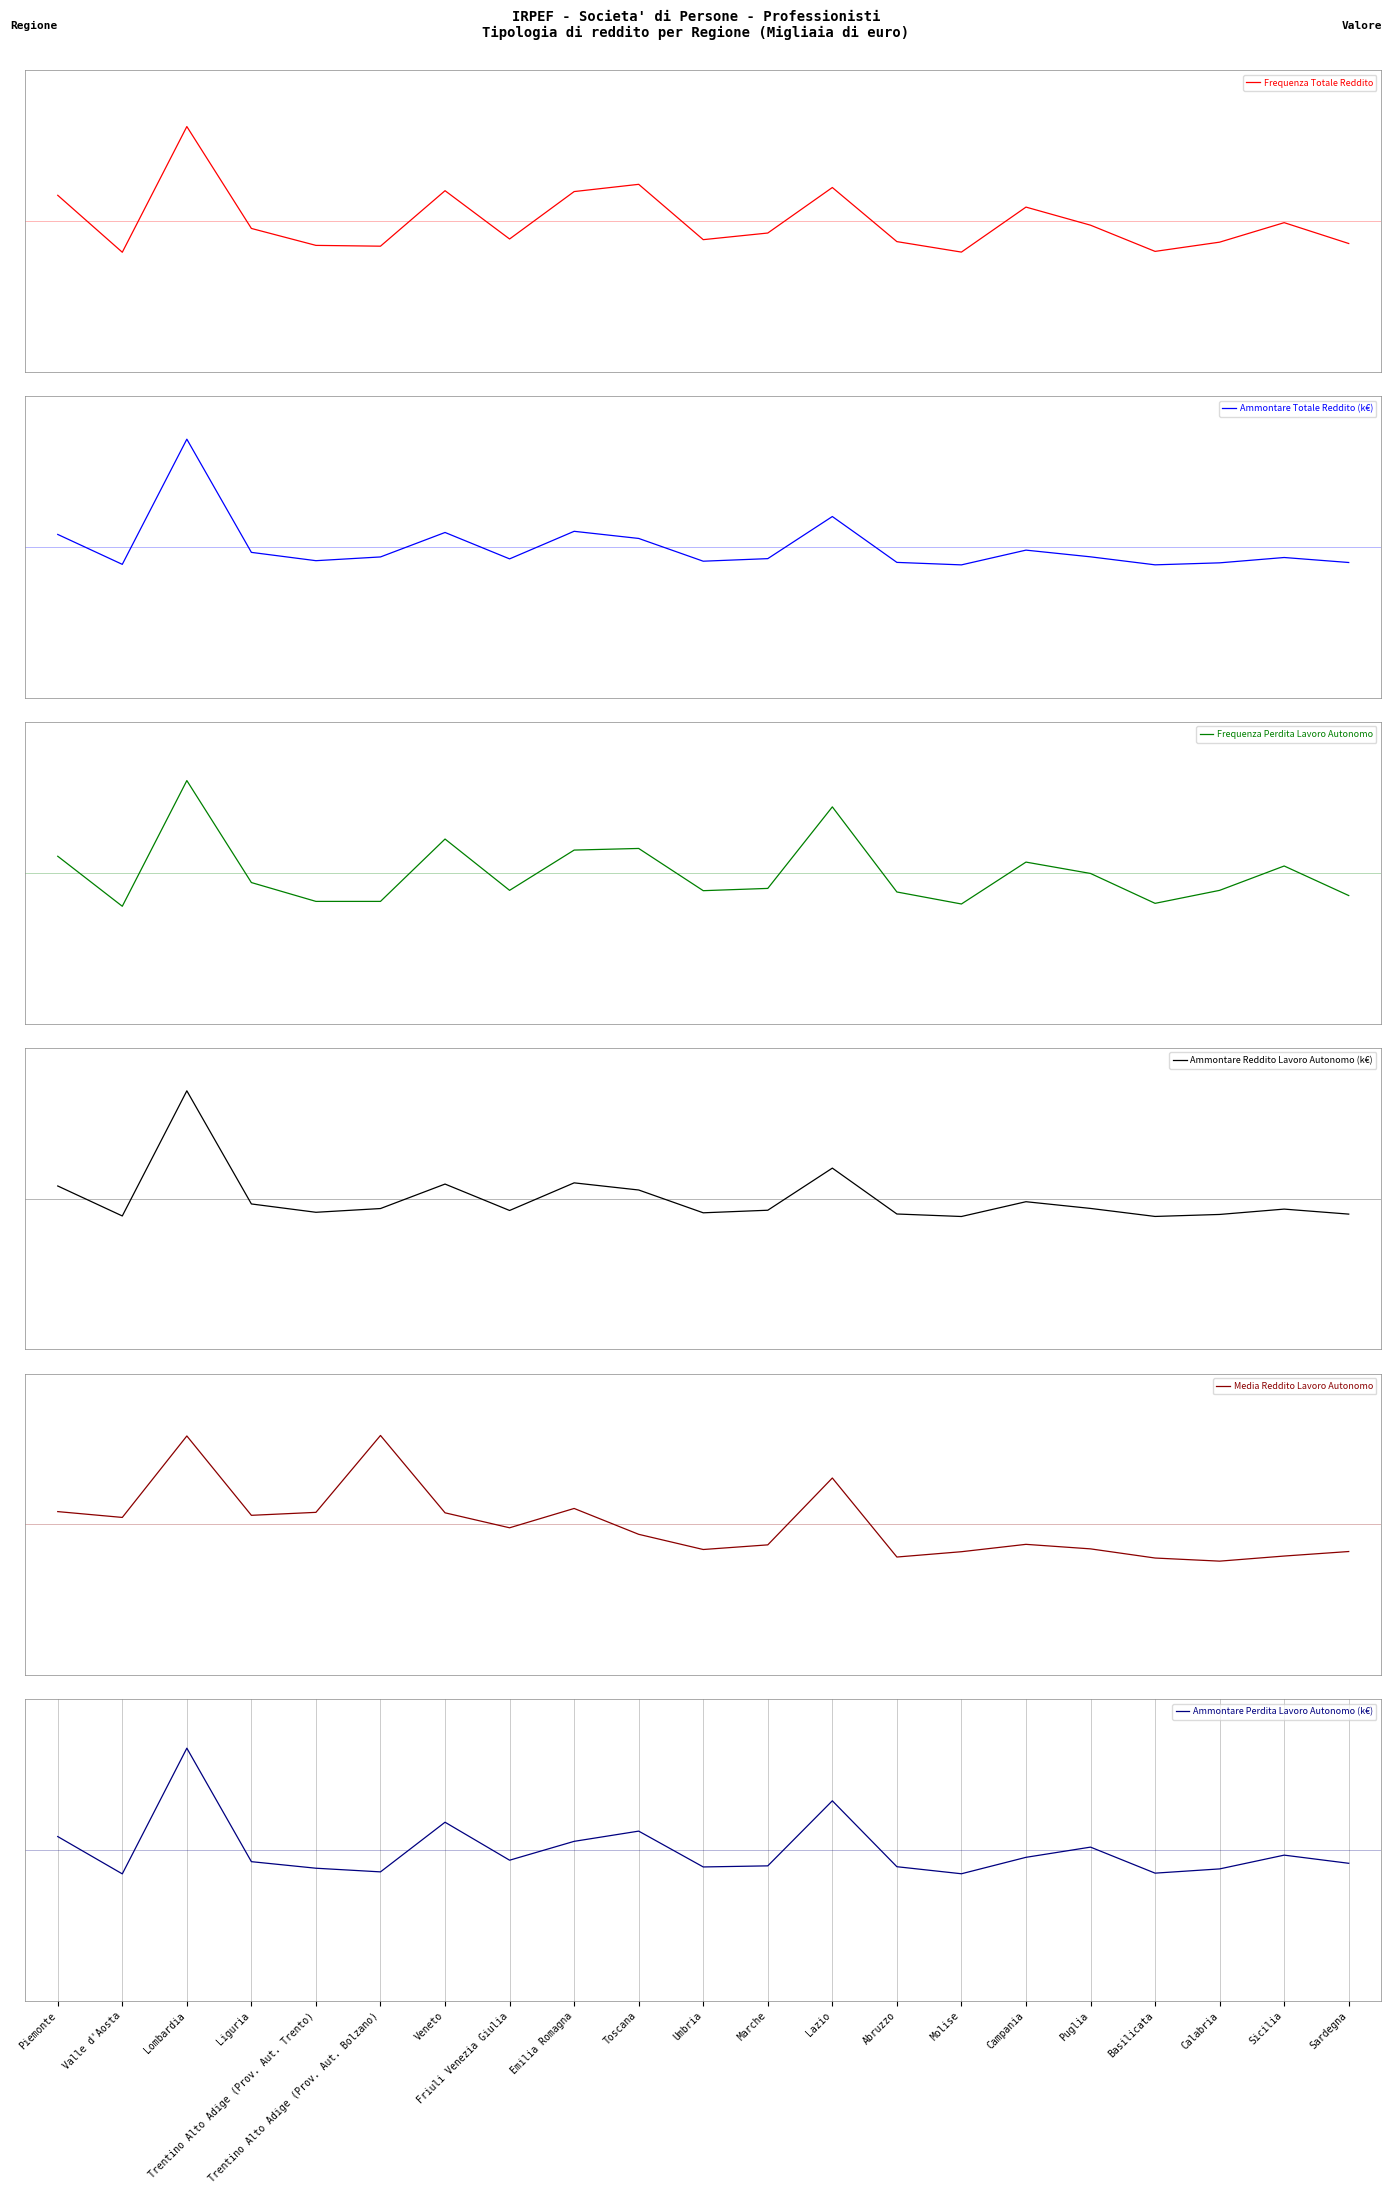

The value of Media Reddito Lavoro Autonomo at Sicilia is -0.4. True or false?

False